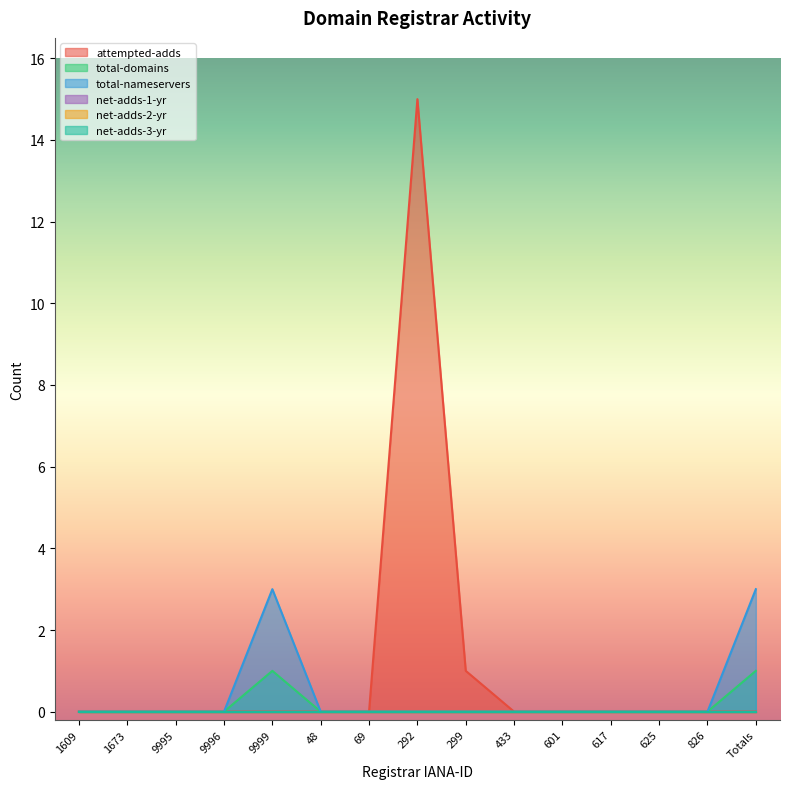

Is it true that total-nameservers equals 1 at 1673?

False